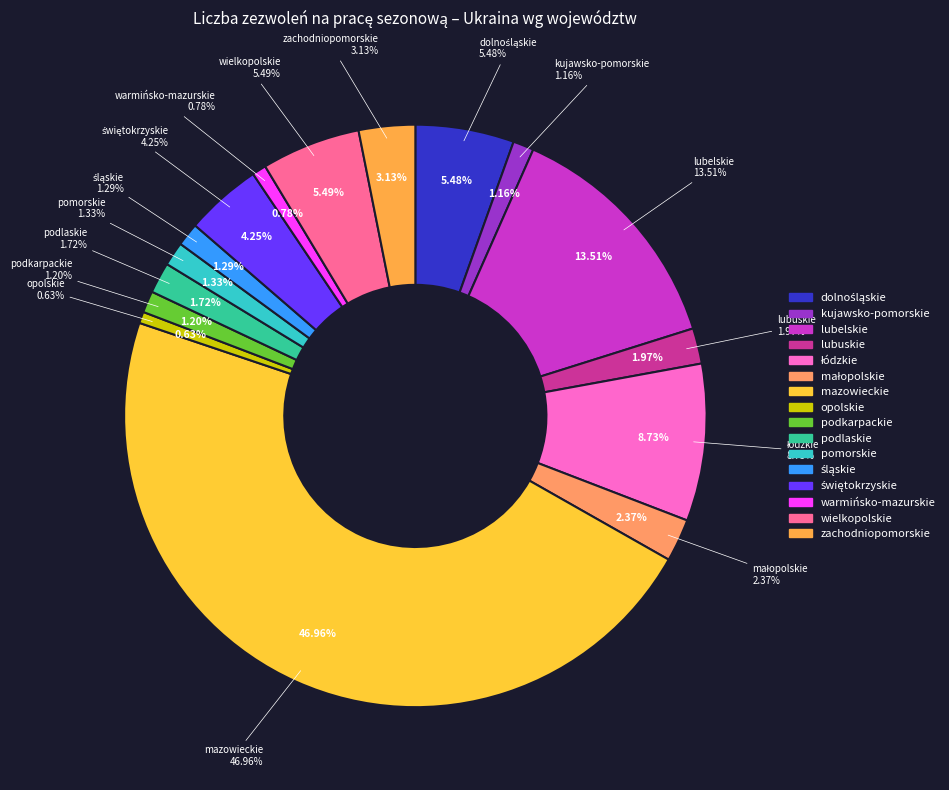

True or false: wielkopolskie accounts for 1% of the total.

False